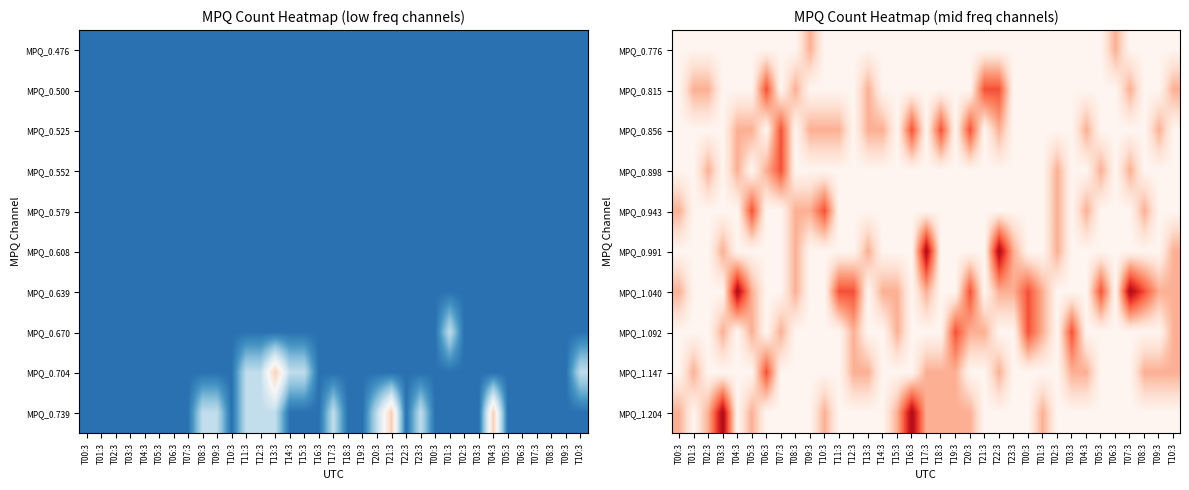

At which label does MPQ_0.776 reach its minimum?

T00:3